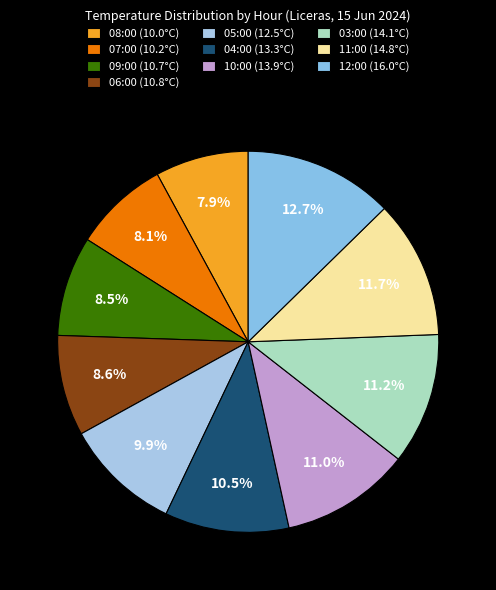

What percentage do 03:00 and 10:00 together represent?

22.2%